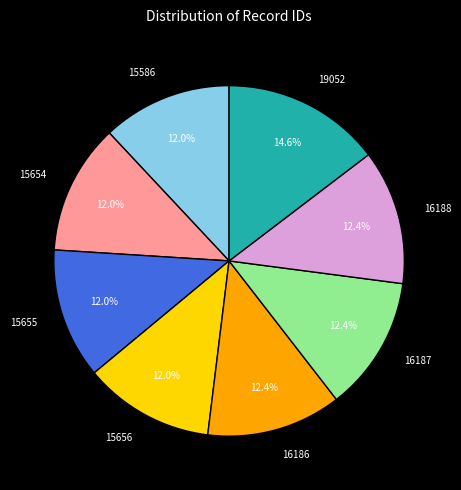

To the nearest percent, what is the difference between the largest and smallest slice percentages?

3%